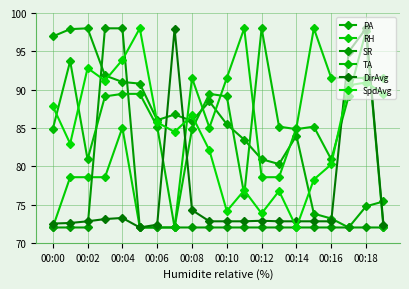

What are all the series names shown in the legend?

PA, RH, SR, TA, DirAvg, SpdAvg